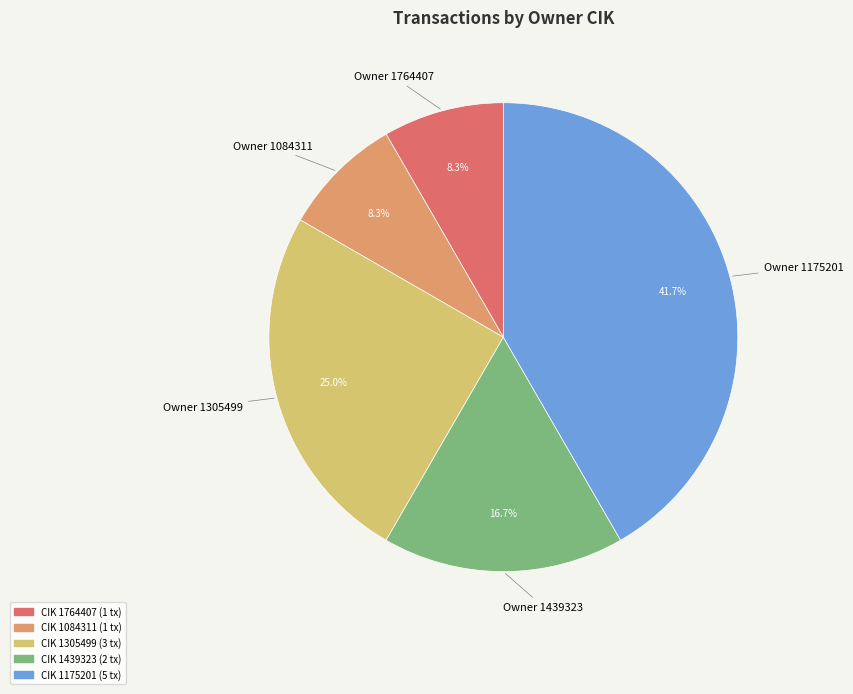

Is there any slice that represents more than half of the pie?

No